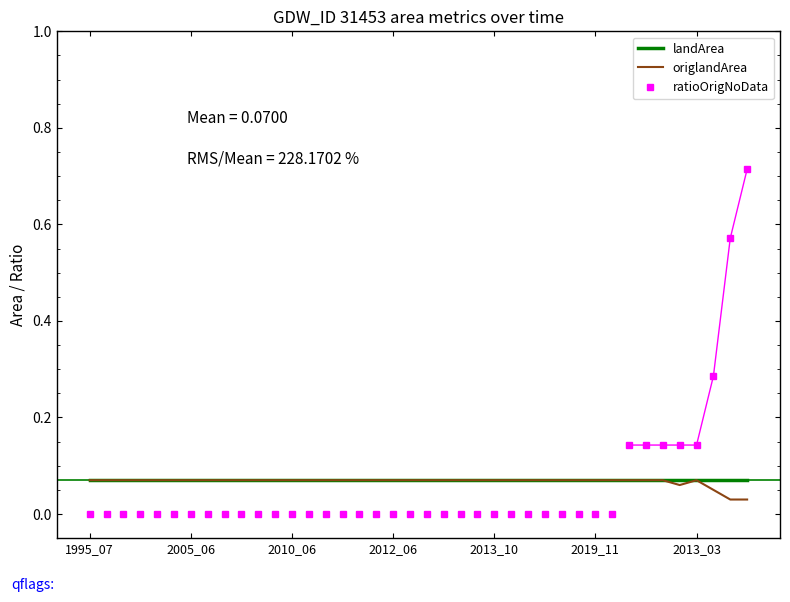

Count the number of categories in the chart.

40